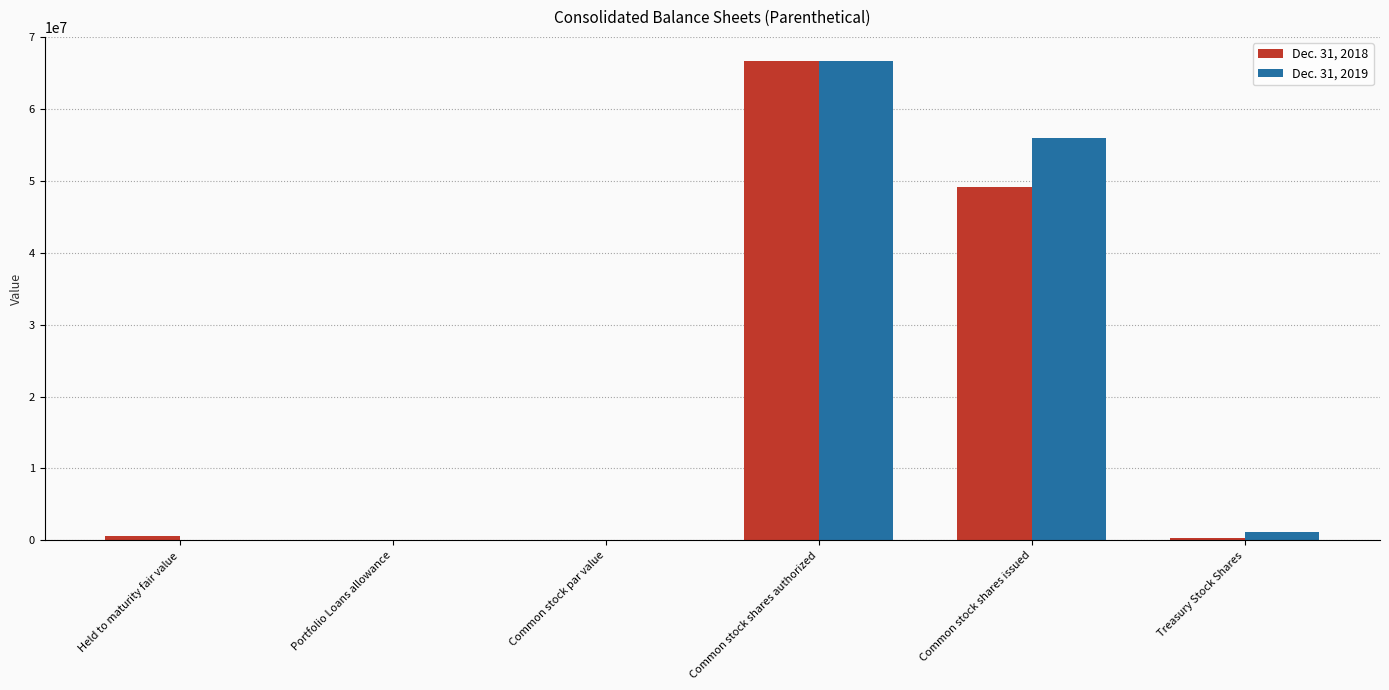

What is the sum of all Dec. 31, 2018 values?

116817001.0